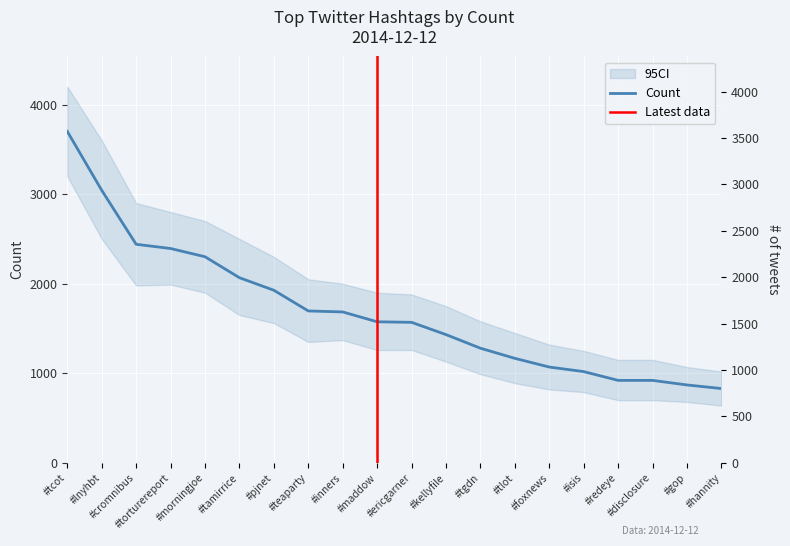

Reading right to left, extract all data points from this chart.

830	870	921	921	1019	1070	1167	1280	1432	1569	1575	1685	1696	1927	2067	2301	2393	2440	3043	3700